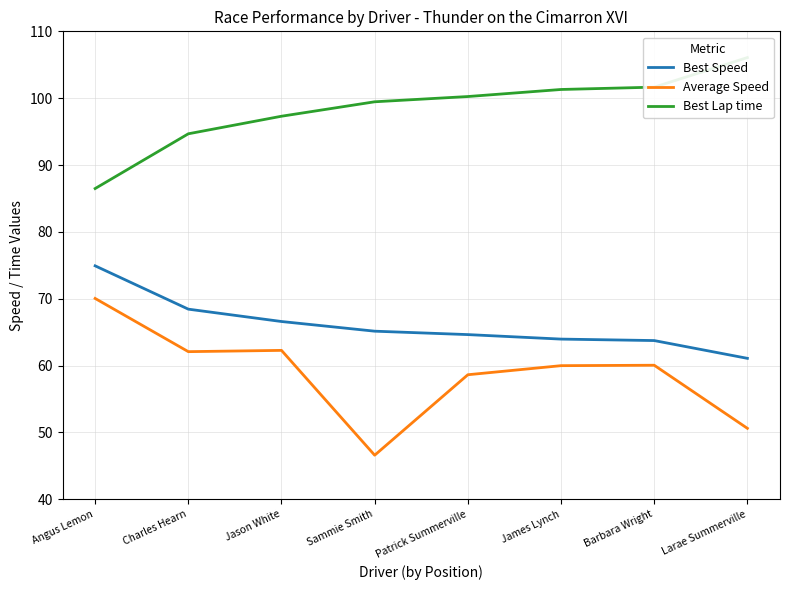

Does the chart have visible grid lines?

Yes